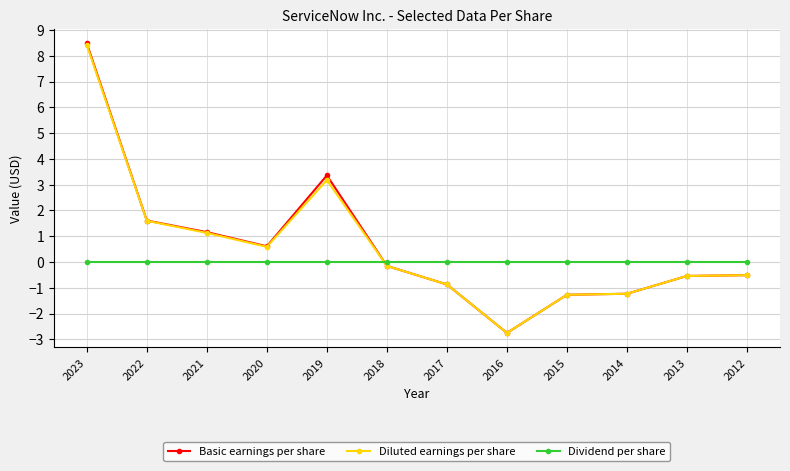

At how many categories does at least one series exceed -1?

12